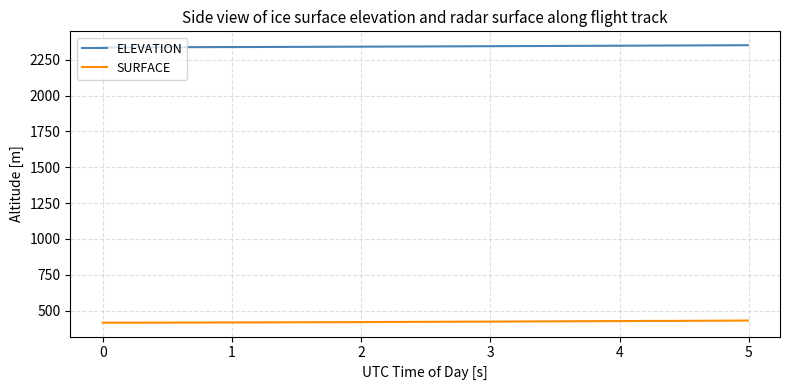

Which series has the largest total across all categories?

ELEVATION